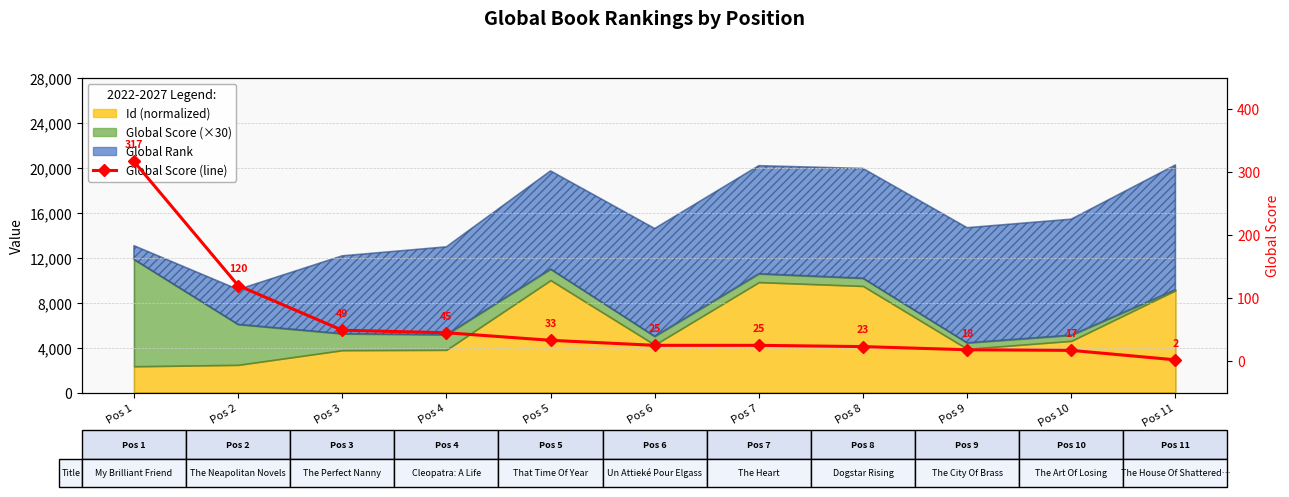

Reading left to right, transcribe all the data shown in this chart.

317	120	49	45	33	25	25	23	18	17	2